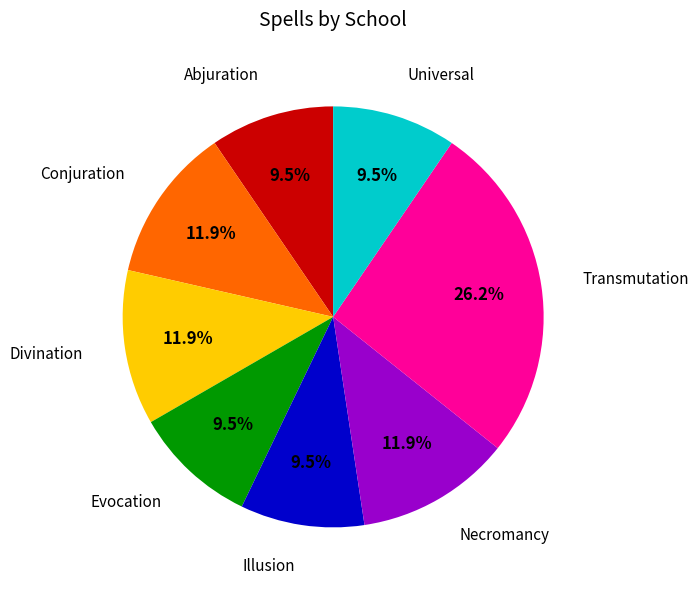

True or false: Necromancy accounts for 20% of the total.

False